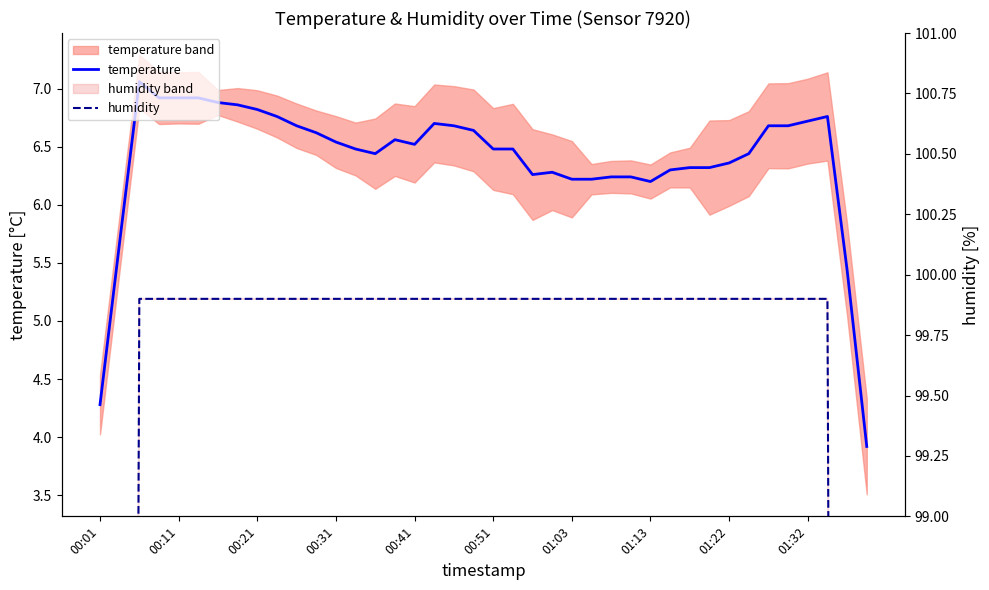

How many lines are shown in the chart?

2